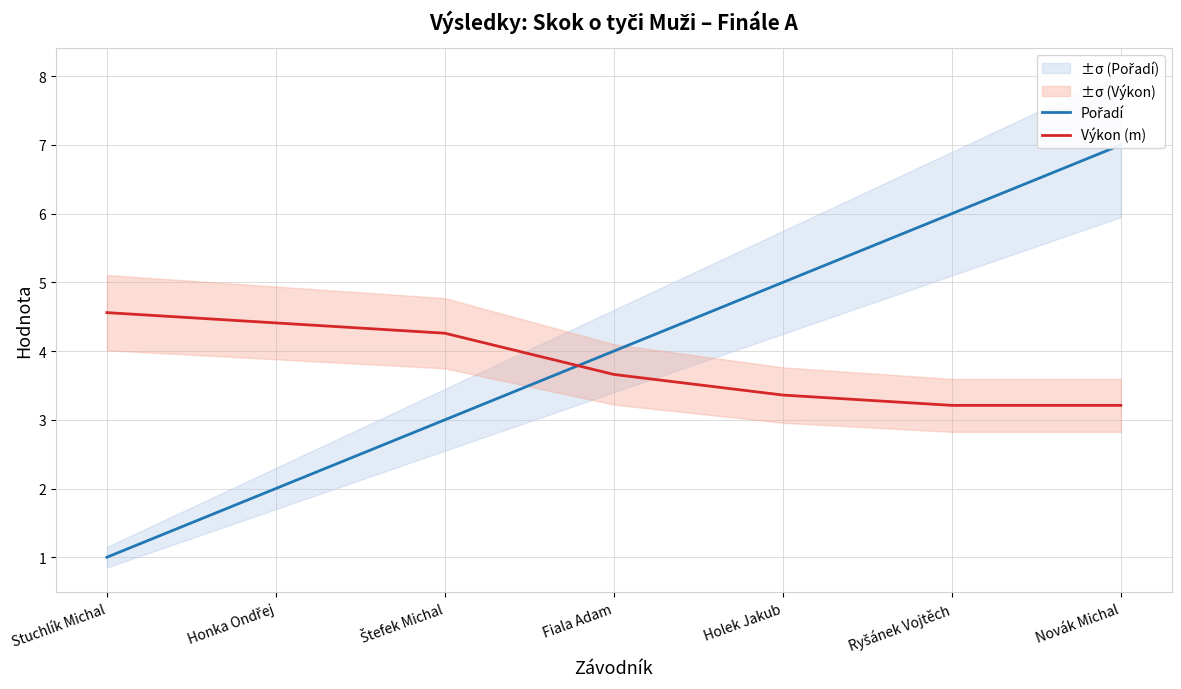

Rank the categories by Pořadí value from lowest to highest.

Stuchlík Michal, Honka Ondřej, Štefek Michal, Fiala Adam, Holek Jakub, Ryšánek Vojtěch, Novák Michal